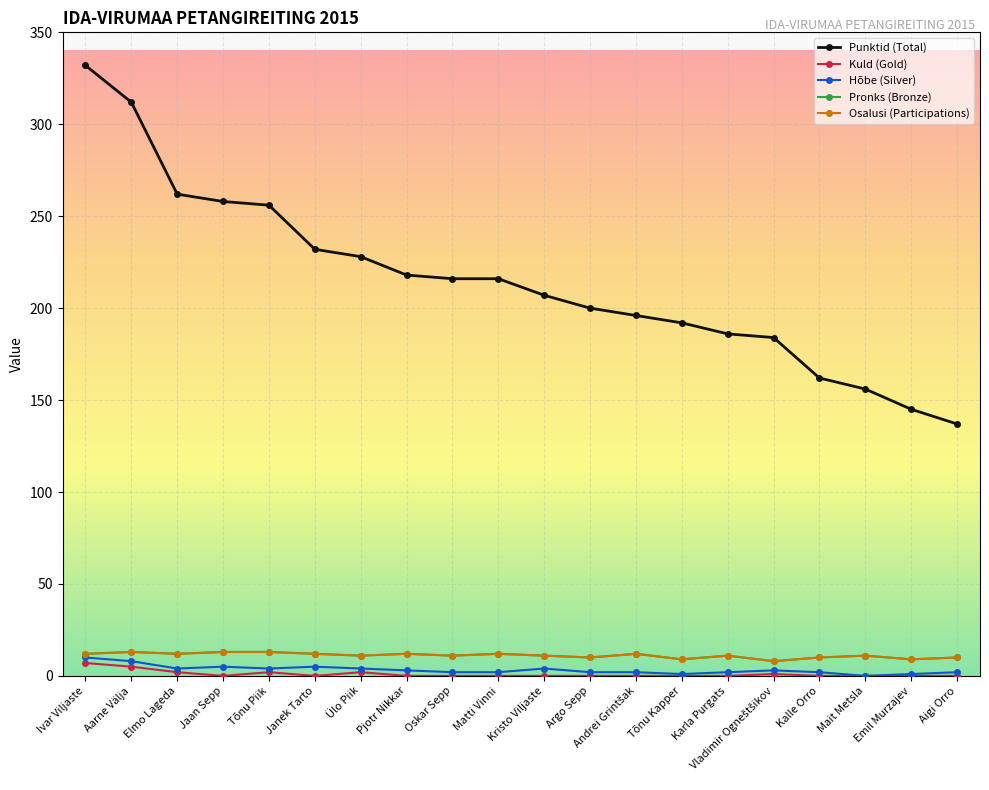

Which label corresponds to the smallest value in the chart?

Jaan Sepp